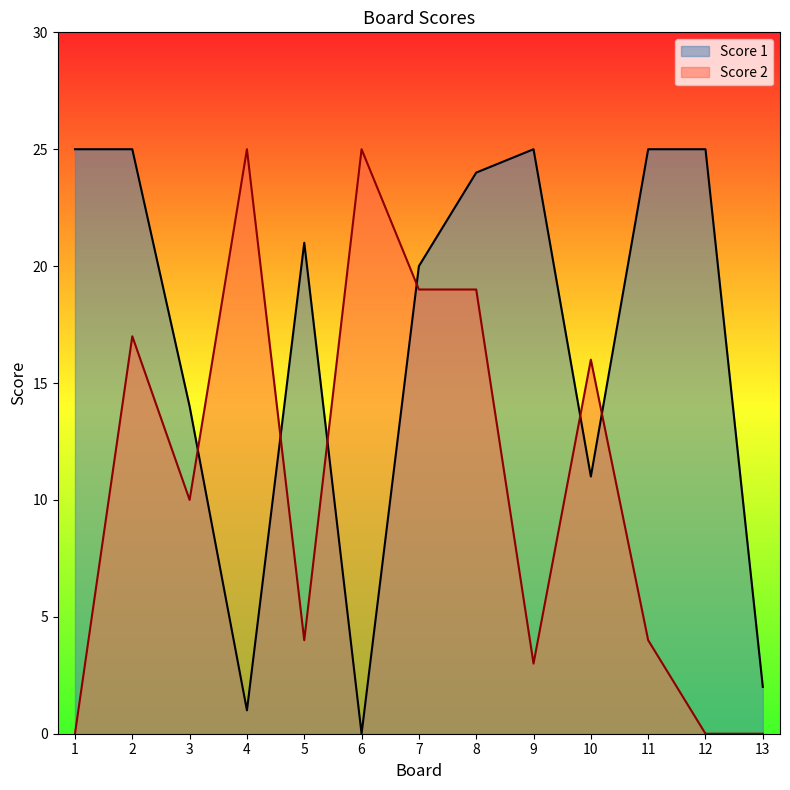

Which series has the widest spread of values?

Score 1